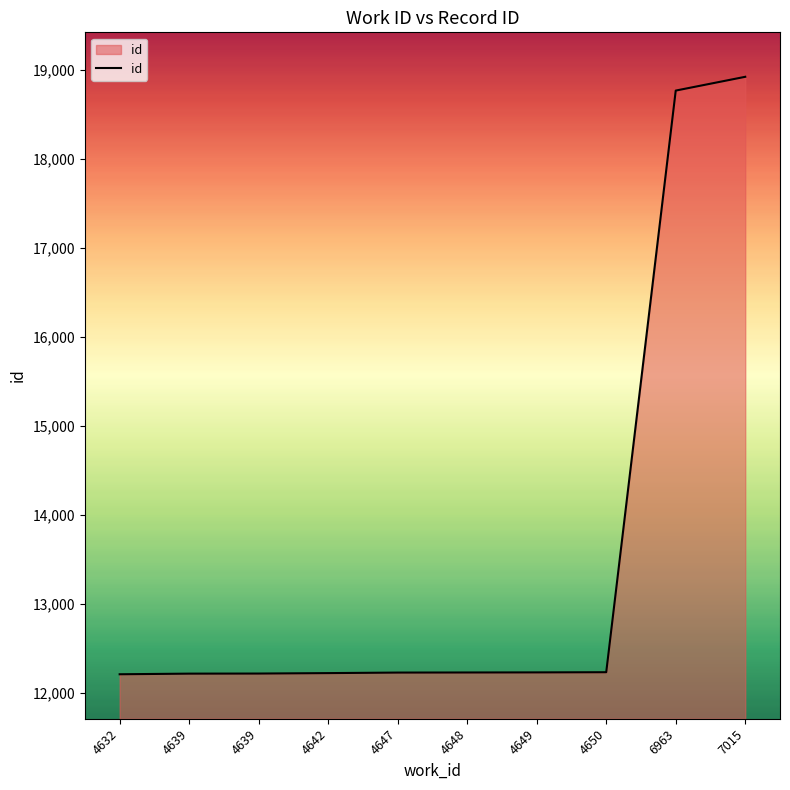

True or false: the data shows 2874 at 4648.

False